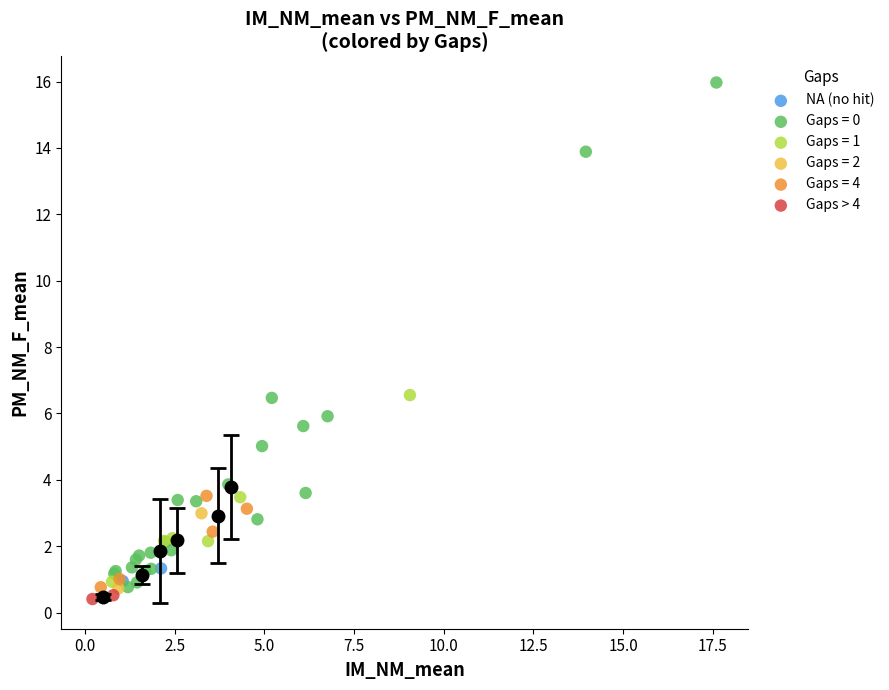

Which series has the largest Y range (max minus min)?

Gaps = 0